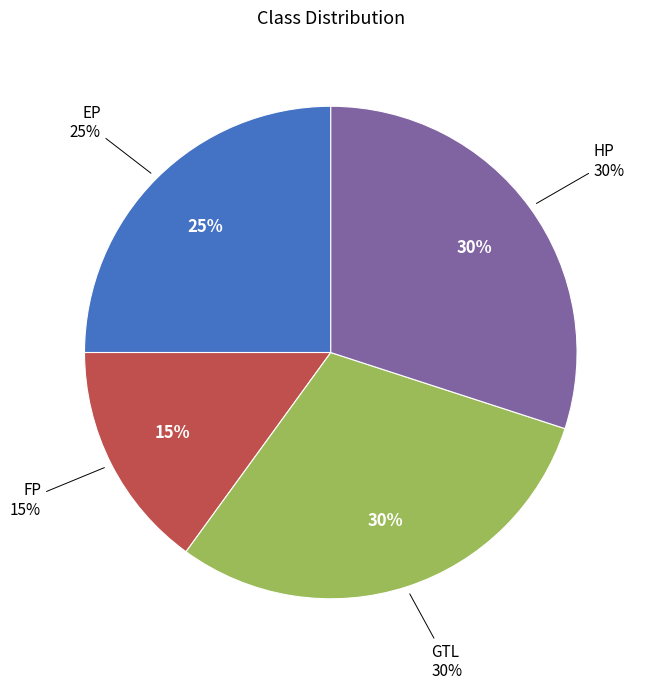

Approximately how many times larger is the value at HP compared to GTL?

1.0